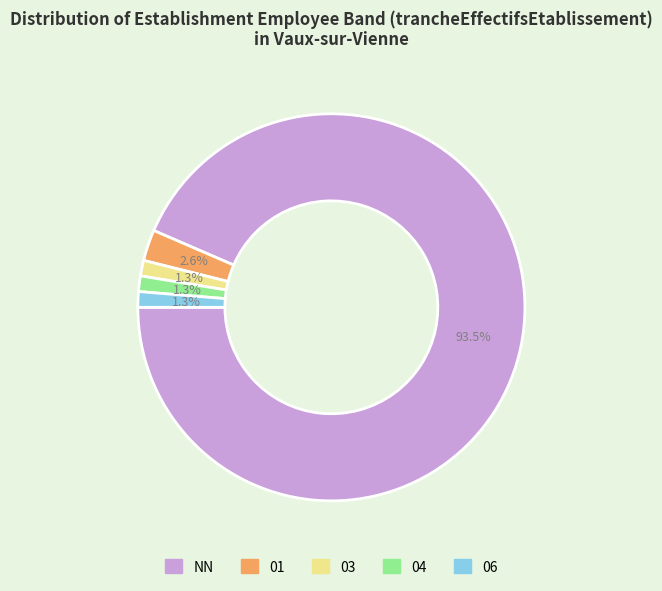

Between 01 and 06, which is larger?

01